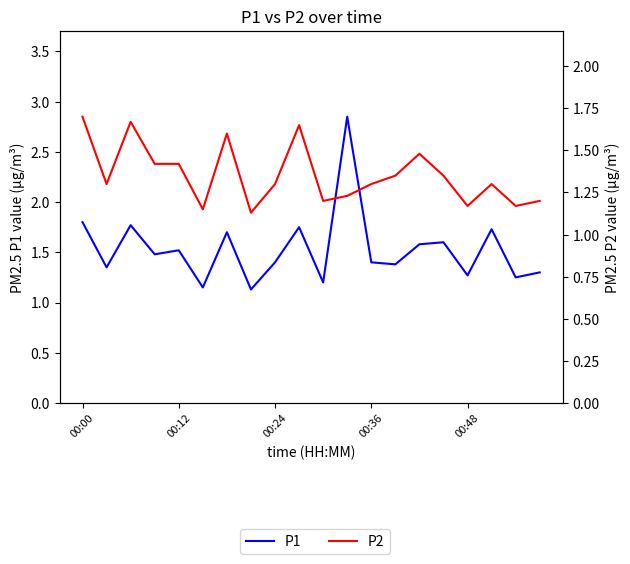

Reading left to right, extract all data points from this chart.

P1: 1.8	1.4	1.8	1.5	1.5	1.1	1.7	1.1	1.4	1.8	1.2	2.9	1.4	1.4	1.6	1.6	1.3	1.7	1.2	1.3
P2: 1.7	1.3	1.7	1.4	1.4	1.1	1.6	1.1	1.3	1.6	1.2	1.2	1.3	1.4	1.5	1.4	1.2	1.3	1.2	1.2